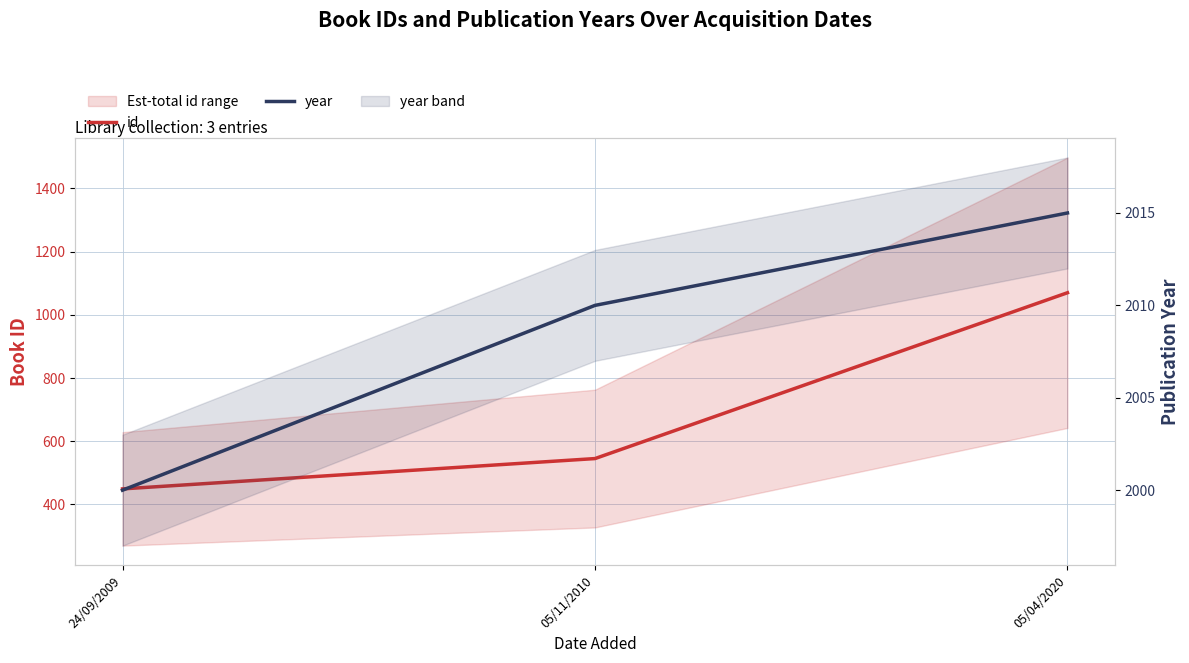

What is the label of the 3rd point from the left?

05/04/2020